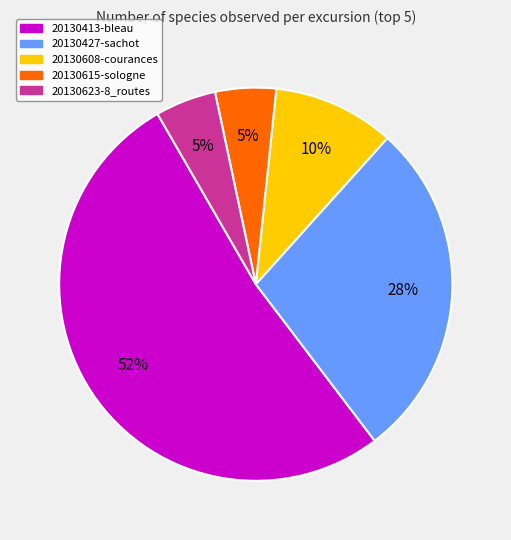

Does 20130623-8_routes account for over 50% of the chart?

No